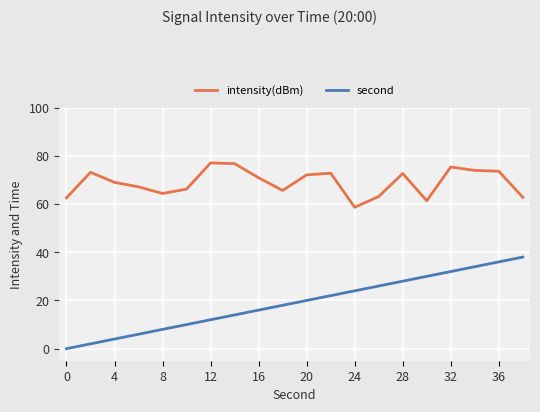

Which series has the largest total across all categories?

intensity(dBm)